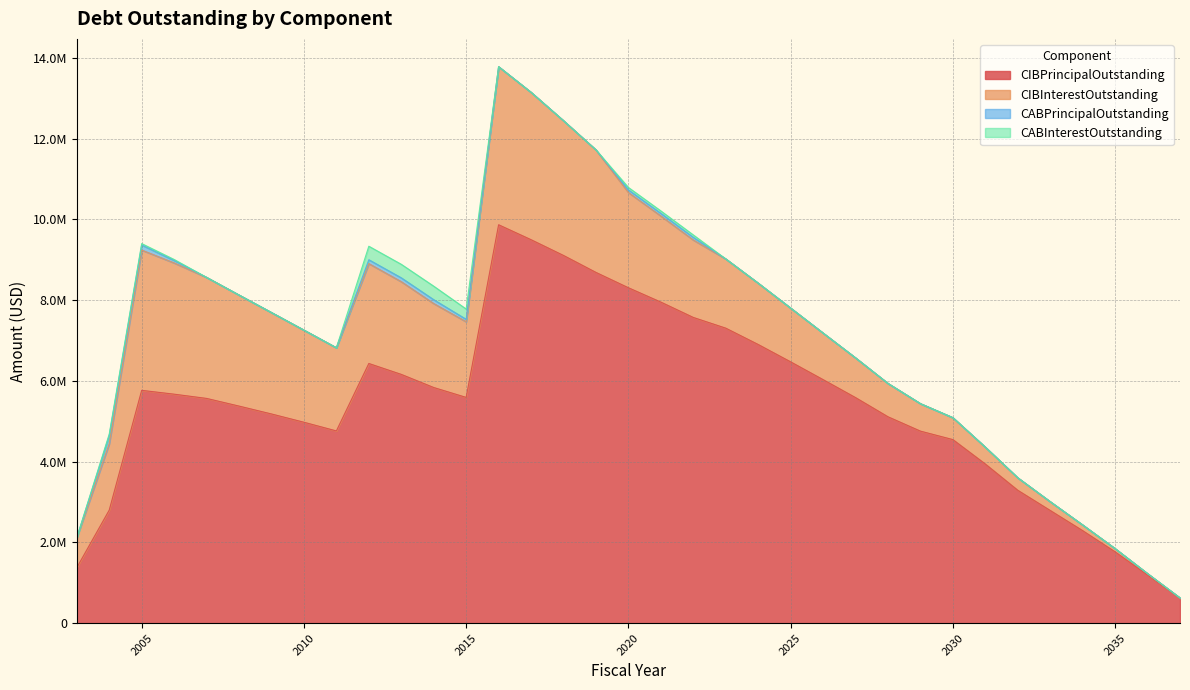

At which category is the sum across all series the highest?

2016